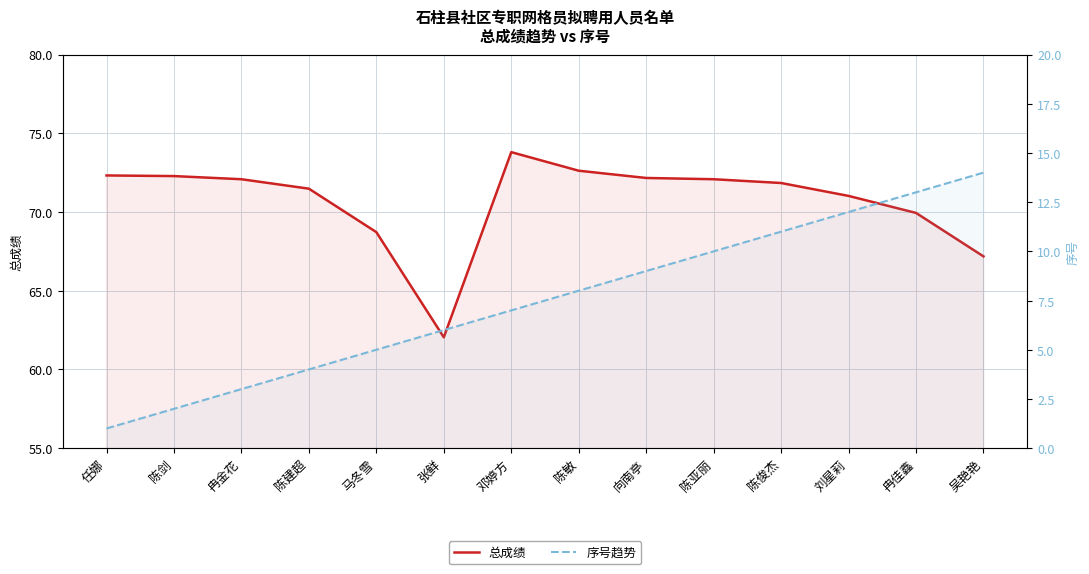

True or false: 总成绩 has more than 0 points higher than both neighbors.

True